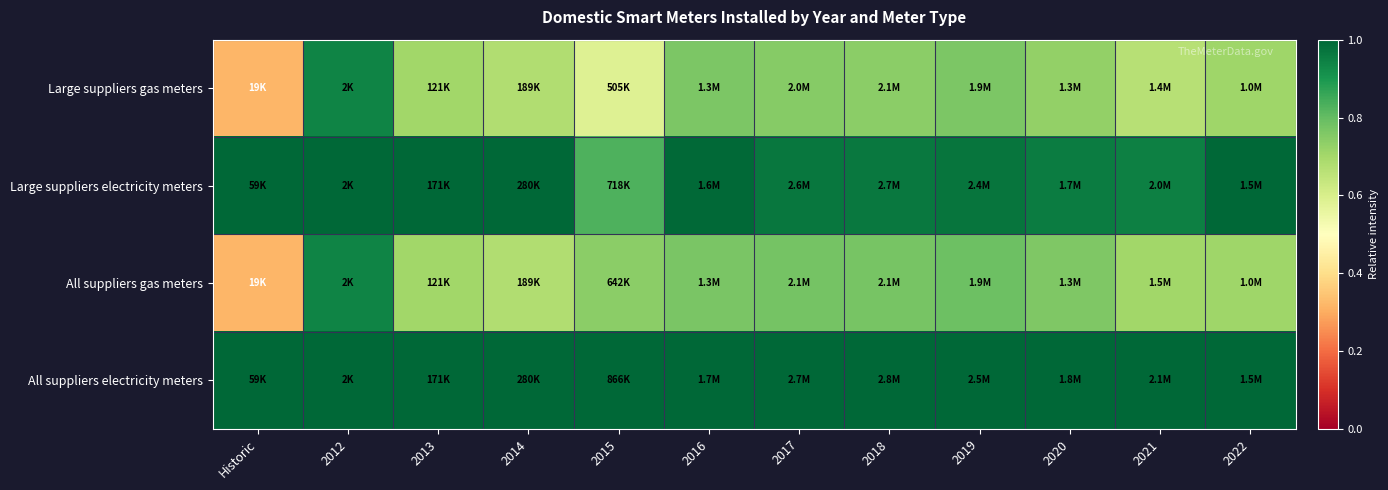

Reading right to left, list all the values displayed in this chart.

Large suppliers gas meters: 2022=0.7	2021=0.7	2020=0.7	2019=0.8	2018=0.7	2017=0.7	2016=0.8	2015=0.6	2014=0.7	2013=0.7	2012=0.9	Historic=0.3
Large suppliers electricity meters: 2022=1.0	2021=0.9	2020=1.0	2019=1.0	2018=1.0	2017=1.0	2016=1.0	2015=0.8	2014=1.0	2013=1.0	2012=1.0	Historic=1.0
All suppliers gas meters: 2022=0.7	2021=0.7	2020=0.8	2019=0.8	2018=0.8	2017=0.8	2016=0.8	2015=0.7	2014=0.7	2013=0.7	2012=0.9	Historic=0.3
All suppliers electricity meters: 2022=1.0	2021=1.0	2020=1.0	2019=1.0	2018=1.0	2017=1.0	2016=1.0	2015=1.0	2014=1.0	2013=1.0	2012=1.0	Historic=1.0